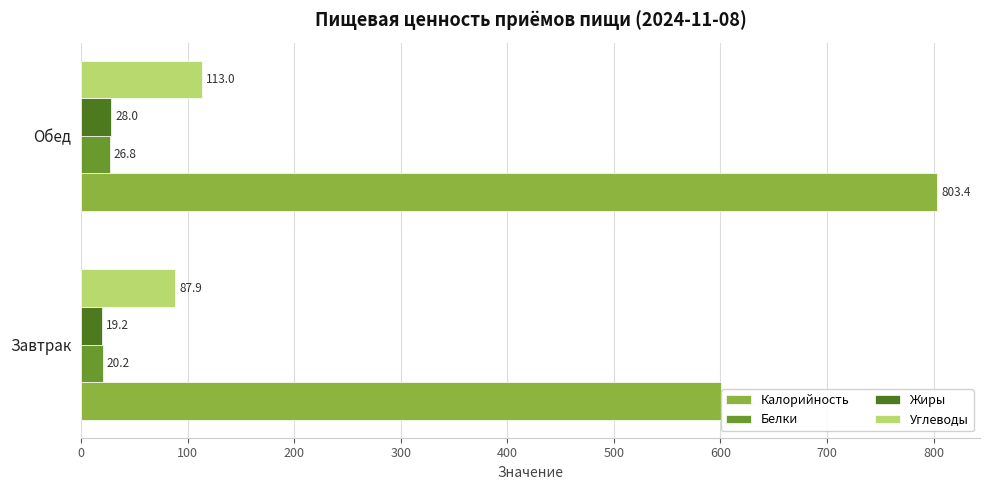

What is the sum of all Жиры values?

47.2